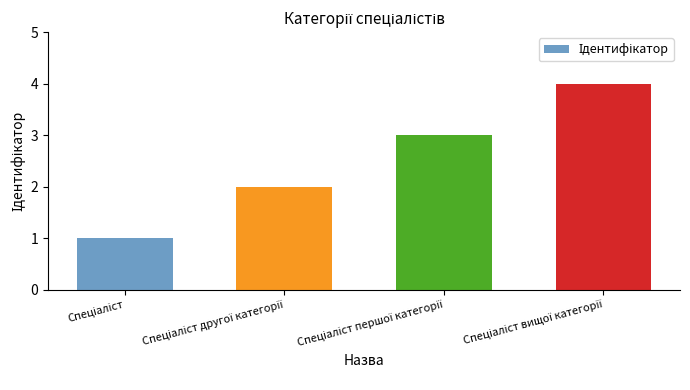

What is the difference between the maximum and minimum values?

3